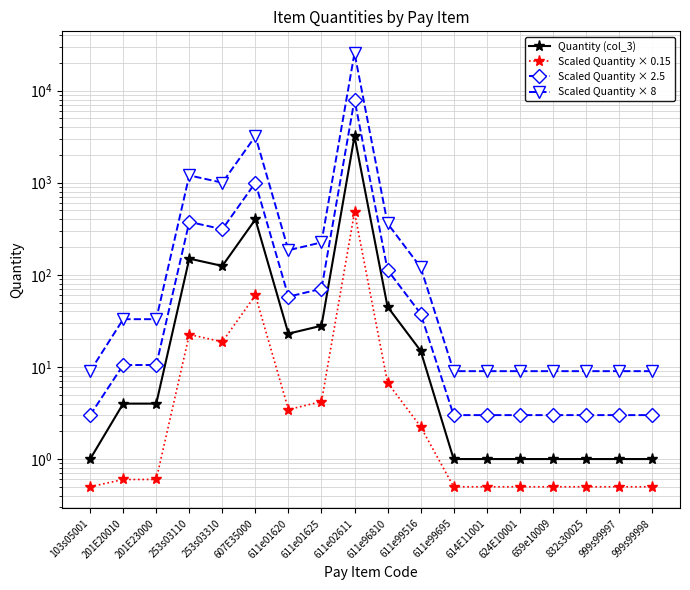

Rank the series by their maximum value, from highest to lowest.

Scaled Quantity × 8, Scaled Quantity × 2.5, Quantity (col_3), Scaled Quantity × 0.15